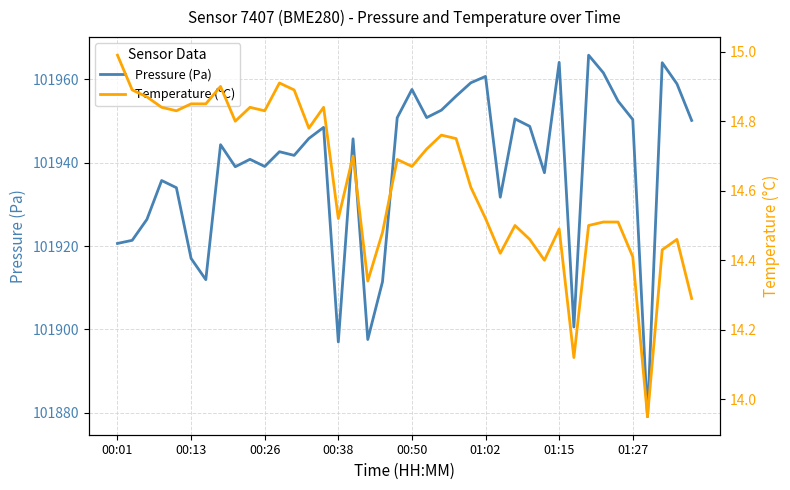

Reading left to right, transcribe all the data shown in this chart.

Pressure (Pa): 101920.6	101921.4	101926.4	101935.7	101934.0	101917.0	101911.9	101944.3	101939.0	101940.8	101939.1	101942.6	101941.8	101945.8	101948.5	101897.0	101945.7	101897.6	101911.4	101950.8	101957.6	101950.8	101952.6	101956.0	101959.2	101960.7	101931.7	101950.5	101948.7	101937.6	101964.1	101900.6	101965.8	101961.6	101954.8	101950.3	101879.1	101964.0	101958.9	101950.1
Temperature (°C): 15.0	14.9	14.9	14.8	14.8	14.8	14.8	14.9	14.8	14.8	14.8	14.9	14.9	14.8	14.8	14.5	14.7	14.3	14.5	14.7	14.7	14.7	14.8	14.8	14.6	14.5	14.4	14.5	14.5	14.4	14.5	14.1	14.5	14.5	14.5	14.4	13.9	14.4	14.5	14.3